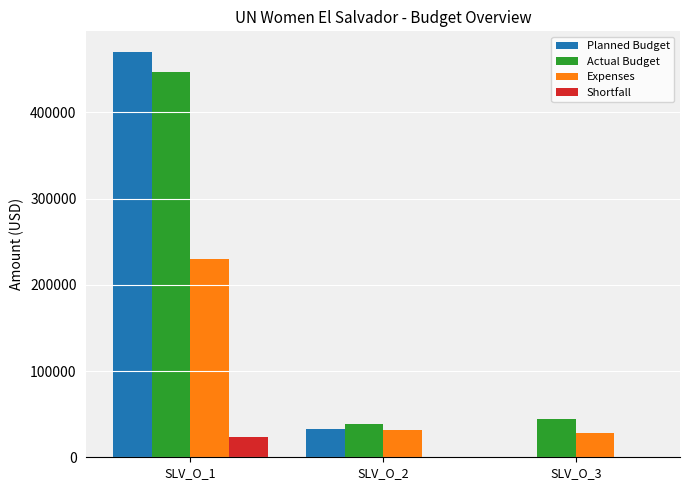

Read the Expenses value at SLV_O_1.

229351.8